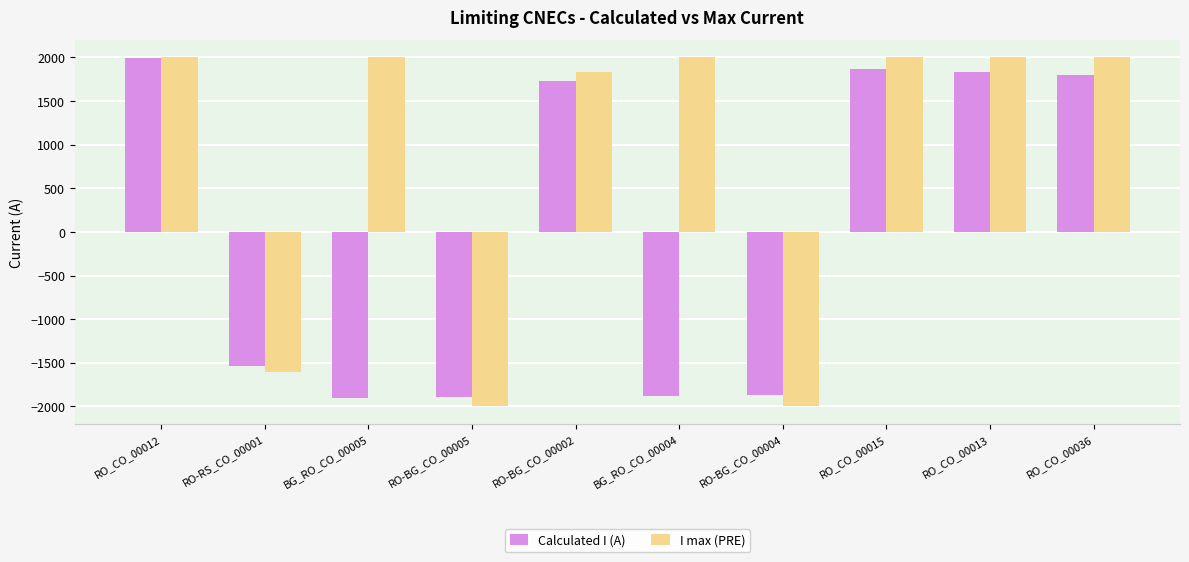

What is the sum of all Calculated I (A) values?

155